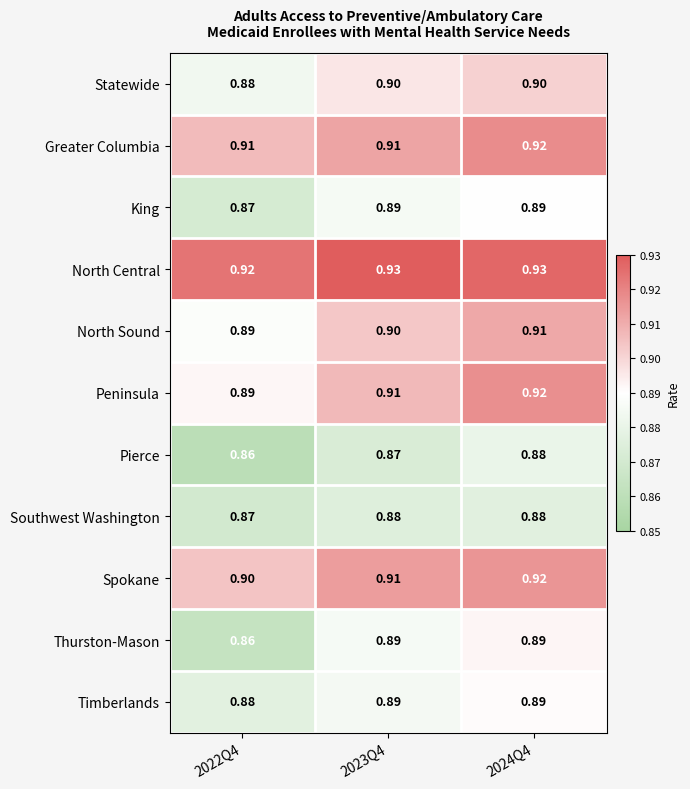

How many series are shown in this chart?

11